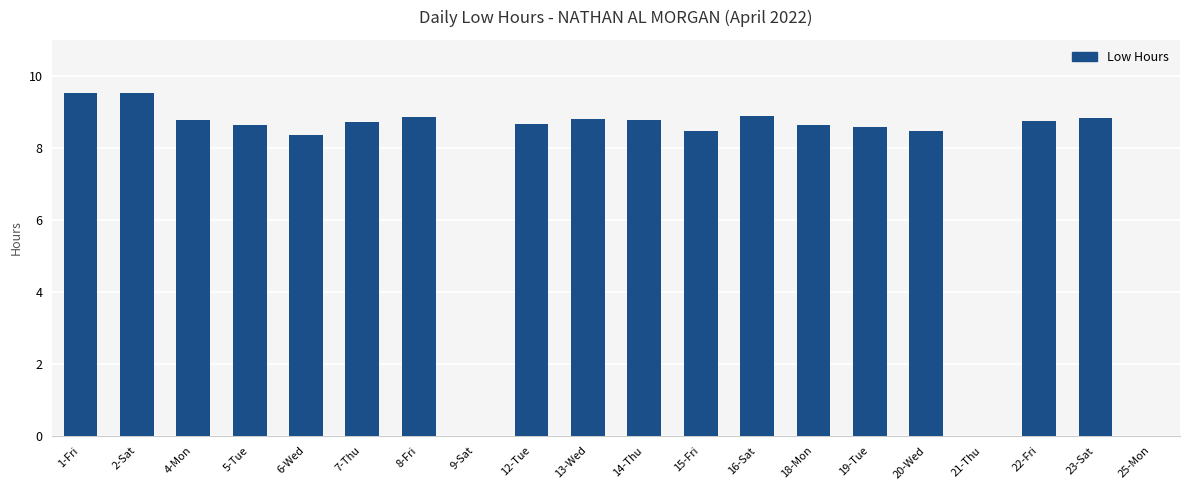

Are the bars horizontal?

No